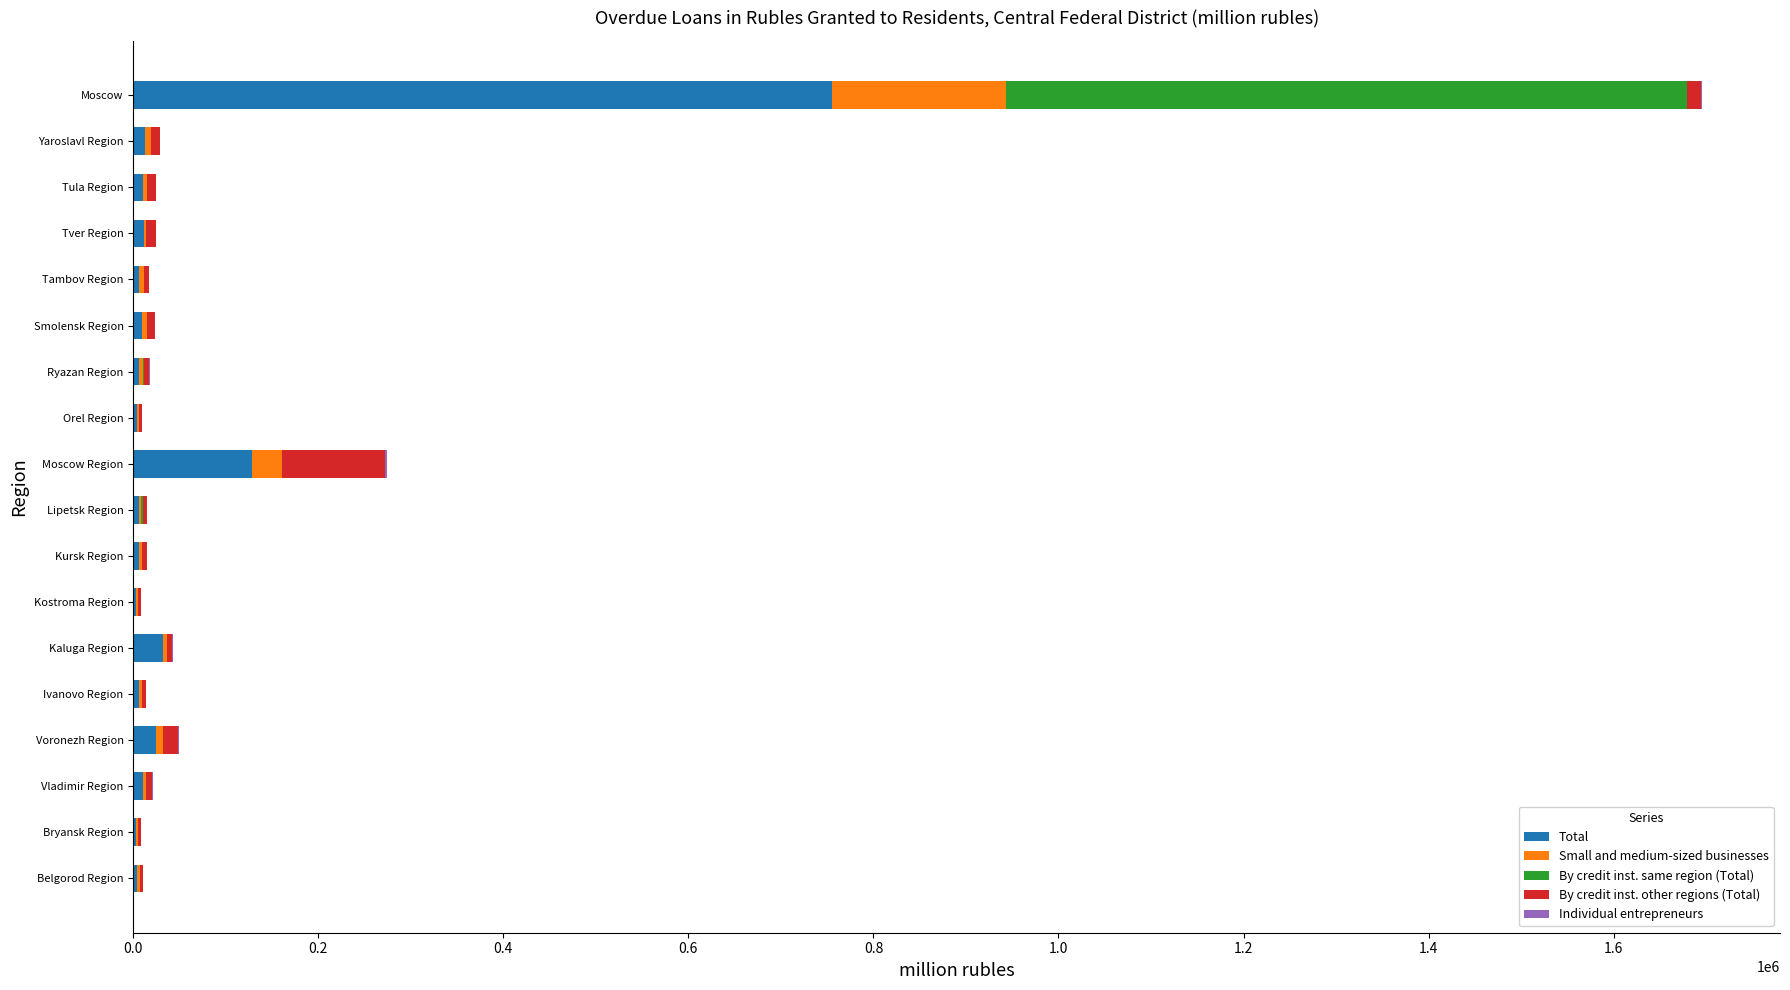

What is the maximum value for Total?

755207